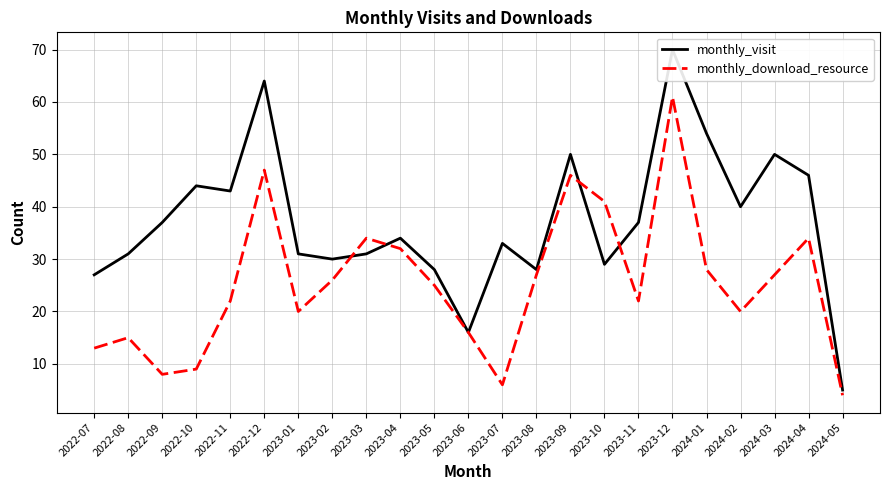

Rank the series at 2023-09 from highest to lowest value.

monthly_visit, monthly_download_resource